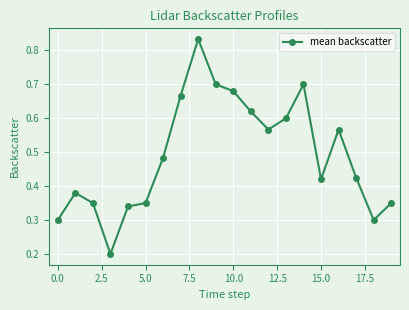

True or false: there are more than 1 points higher than both neighbors.

True